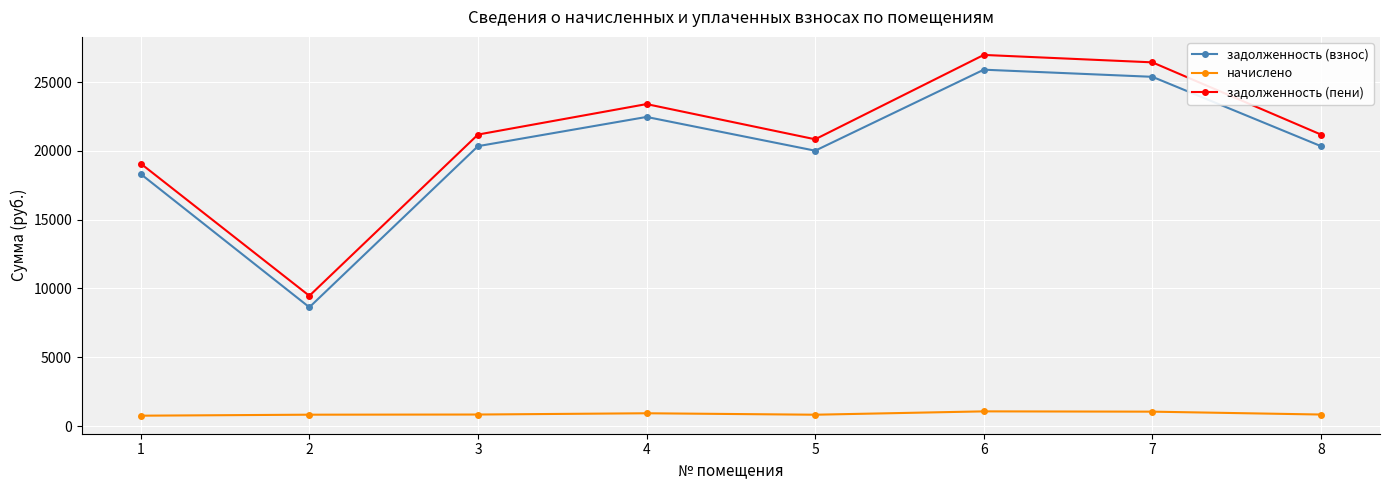

What is the value of the начислено point at the 8th from the left?

842.4